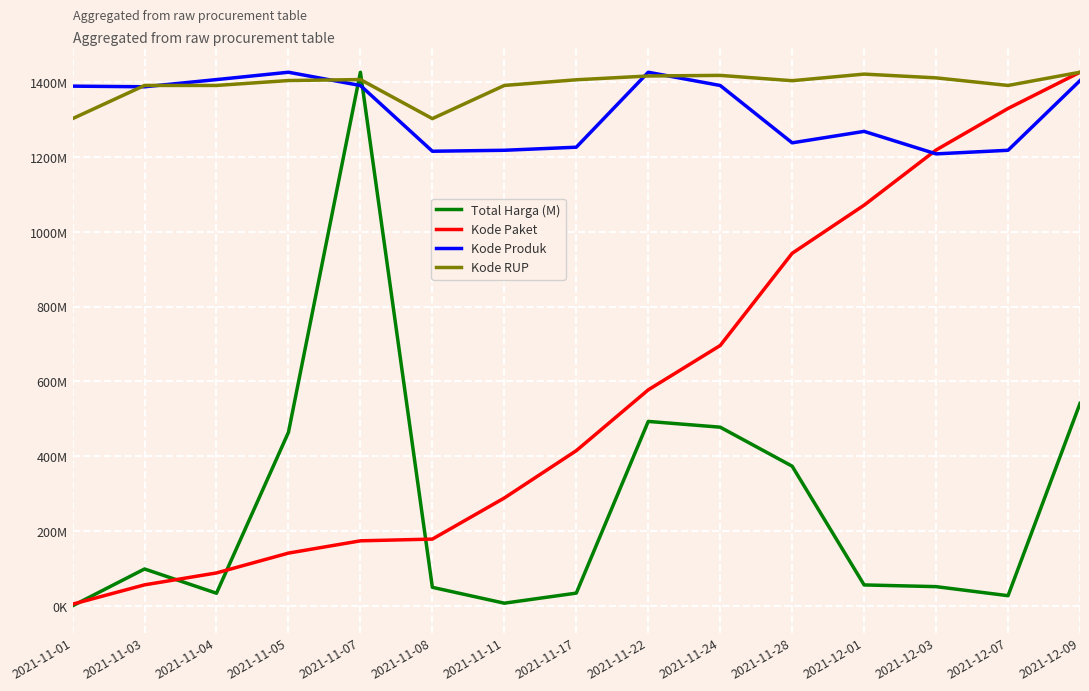

At which label does Kode Paket reach its minimum?

2021-11-01